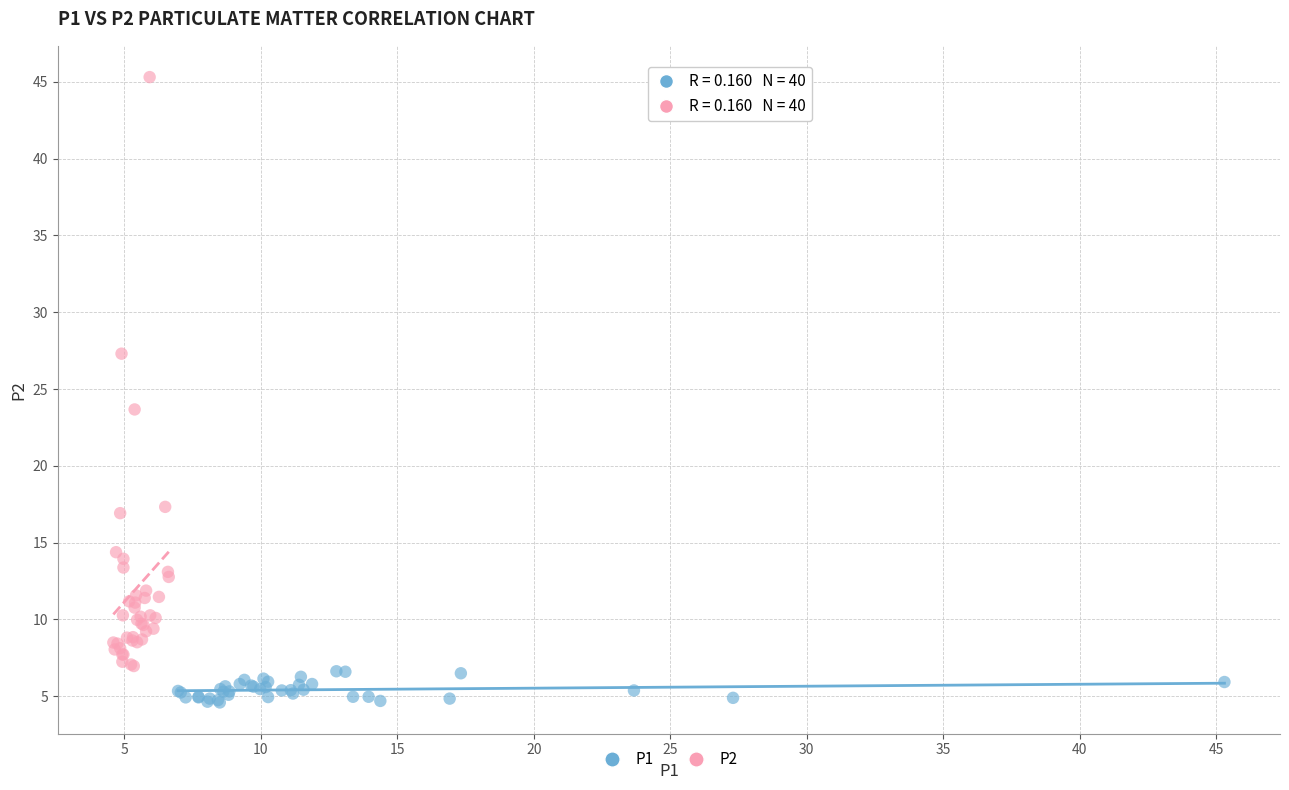

Which series contains the lowest Y value?

P1